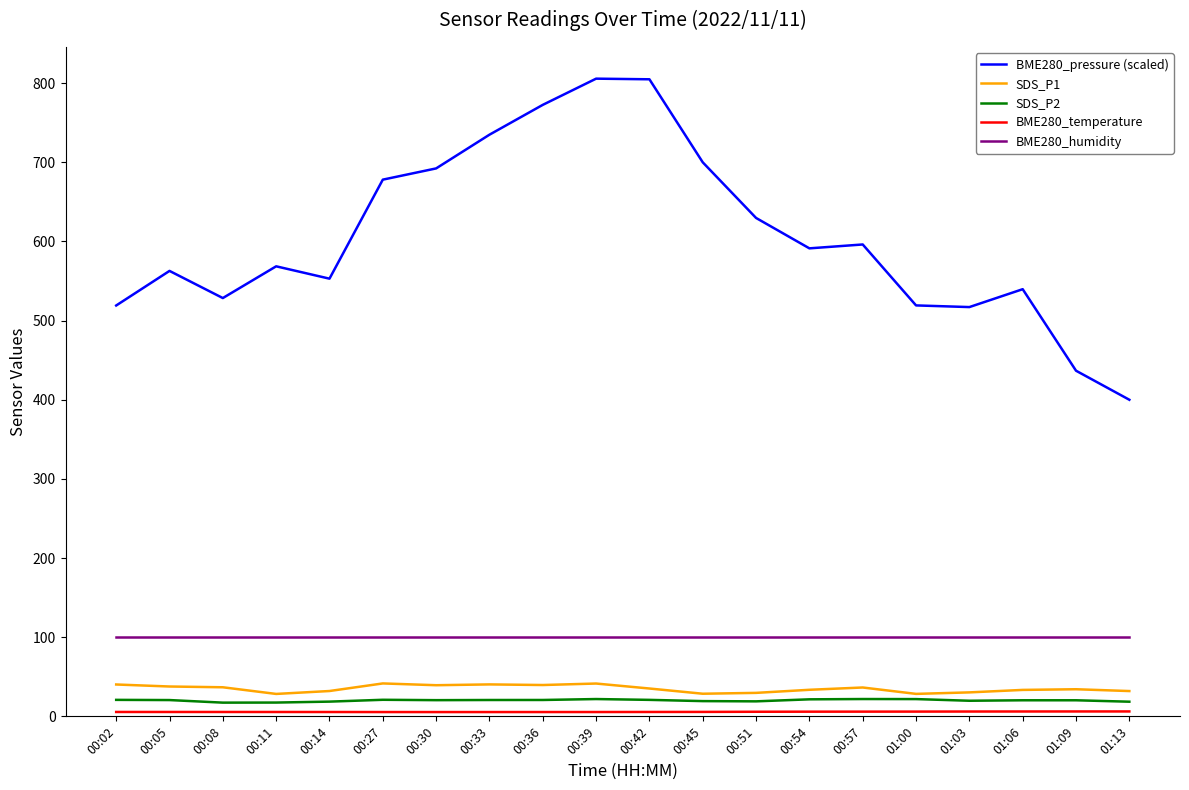

Which series has the largest range (max minus min)?

BME280_pressure (scaled)